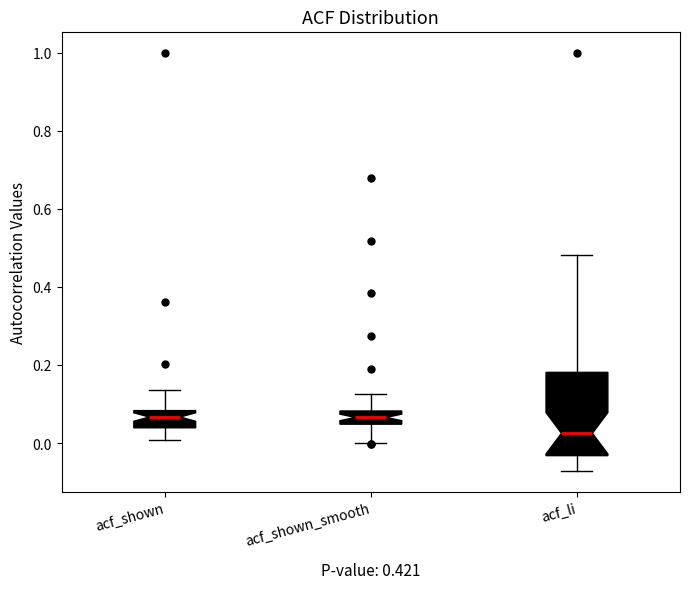

Comparing the boxes themselves (not the whiskers), which one is the tallest?

acf_li